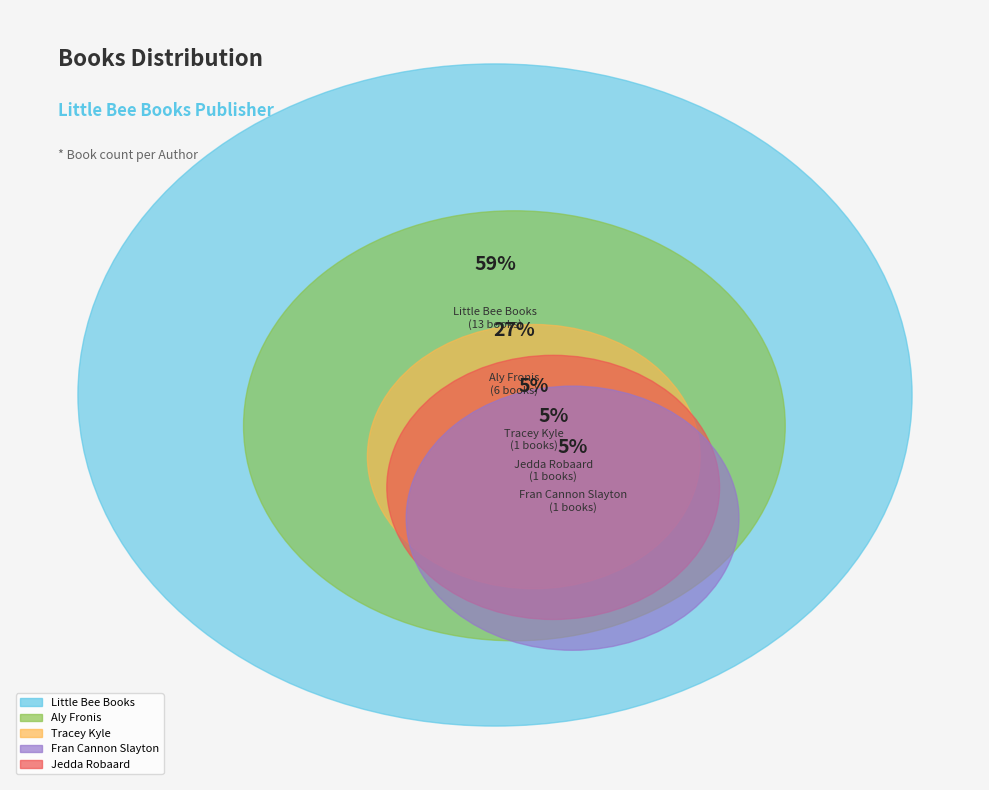

To the nearest percent, what is the difference between the Jedda Robaard (557313277) and Little Bee Books (2141445246) slice percentages?

55%